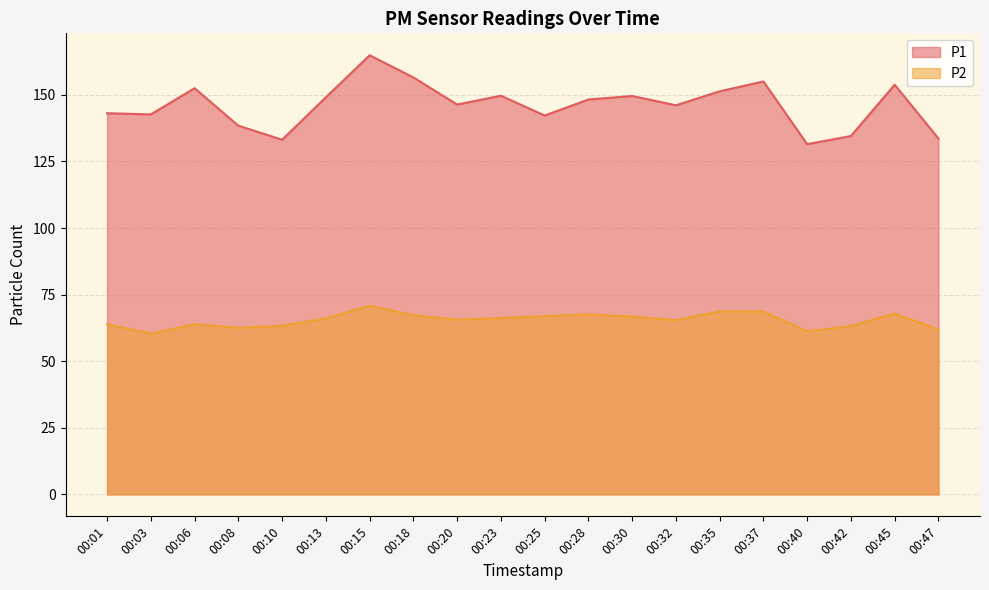

How many values in the P2 series are below 66?

10